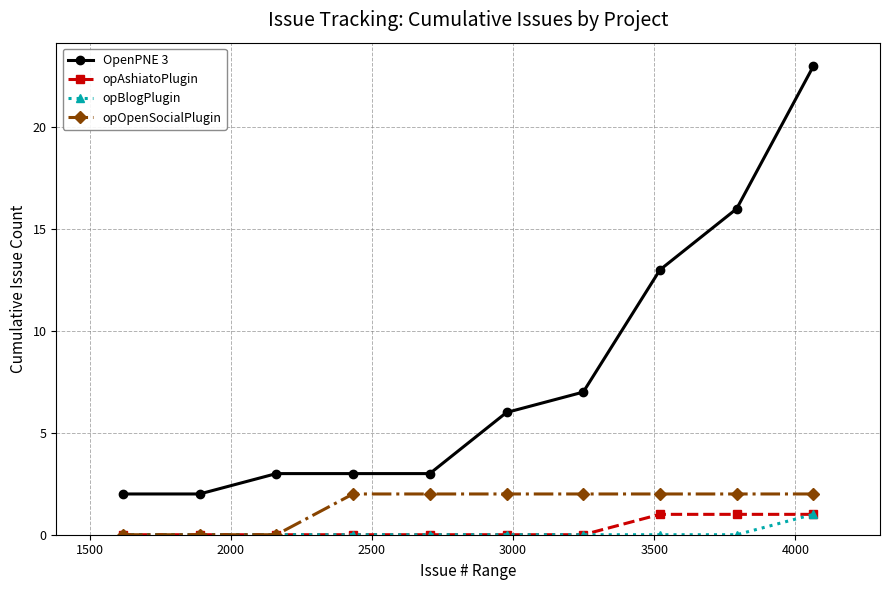

Which series has the largest total across all categories?

OpenPNE 3